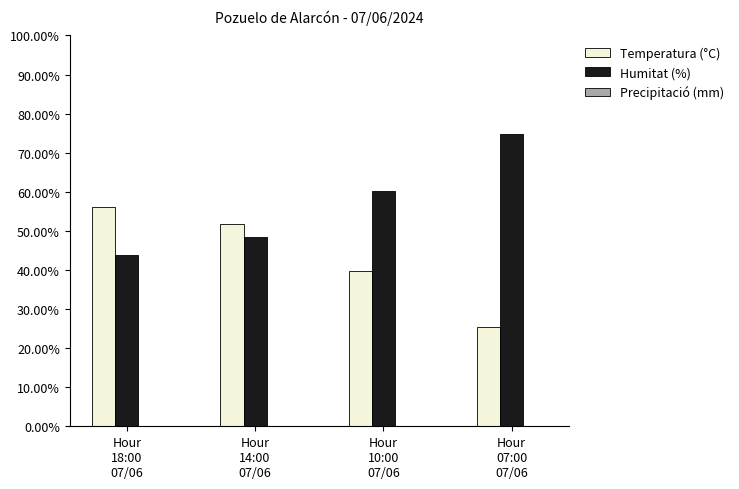

What is the highest value of the Temperatura (°C) series?

0.6